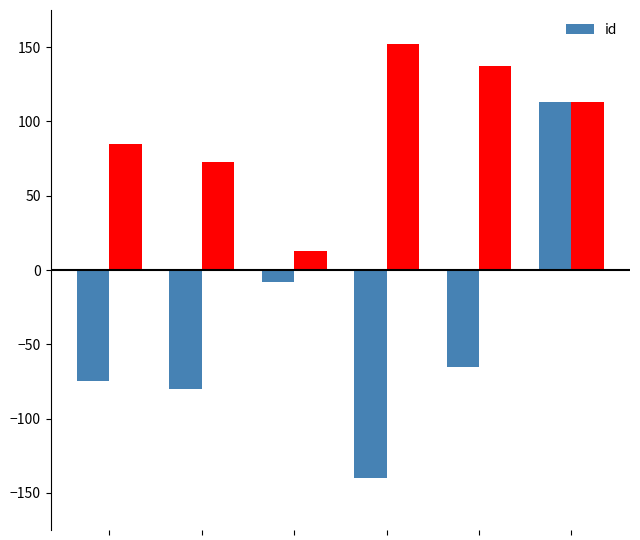

How many negative values are there?

5